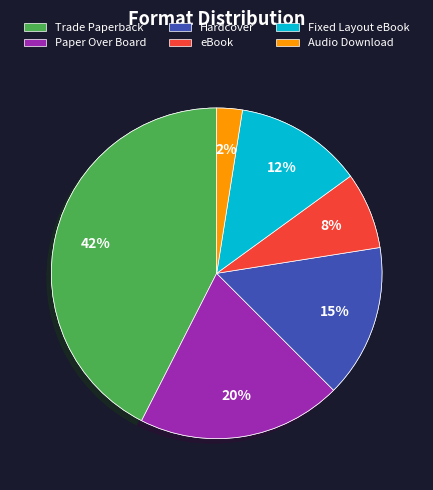

Does Paper Over Board represent more than half of the total?

No